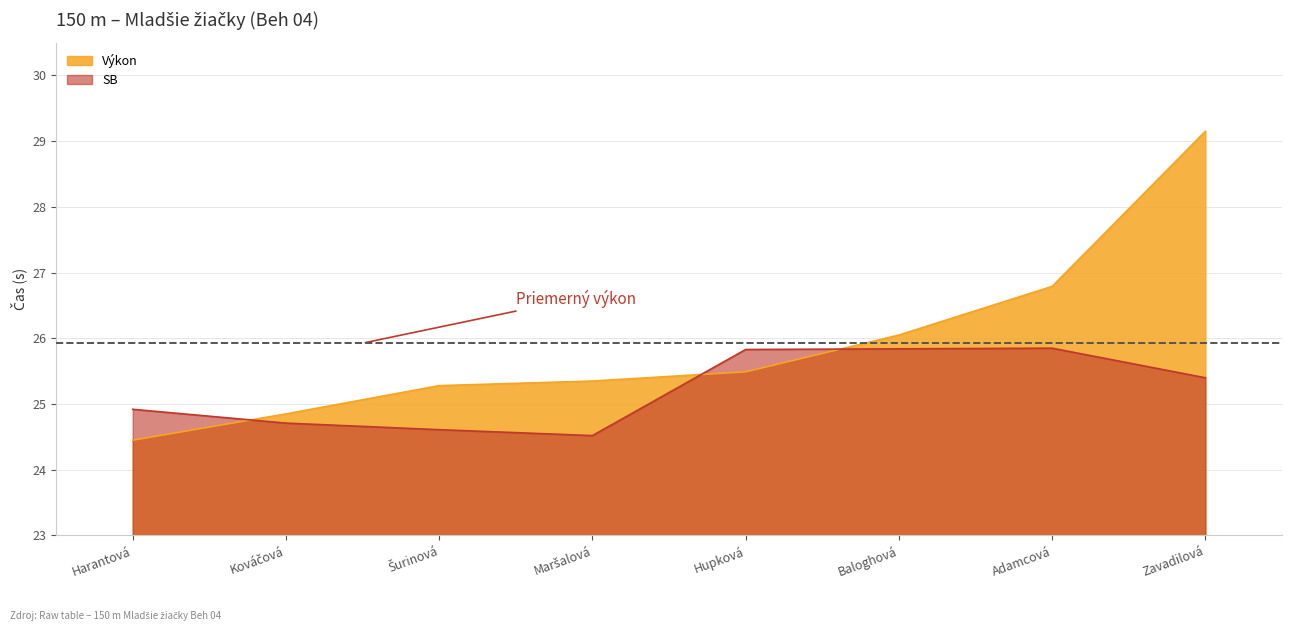

Between which two adjacent categories do SB and Výkon first intersect?

Harantová and Kováčová